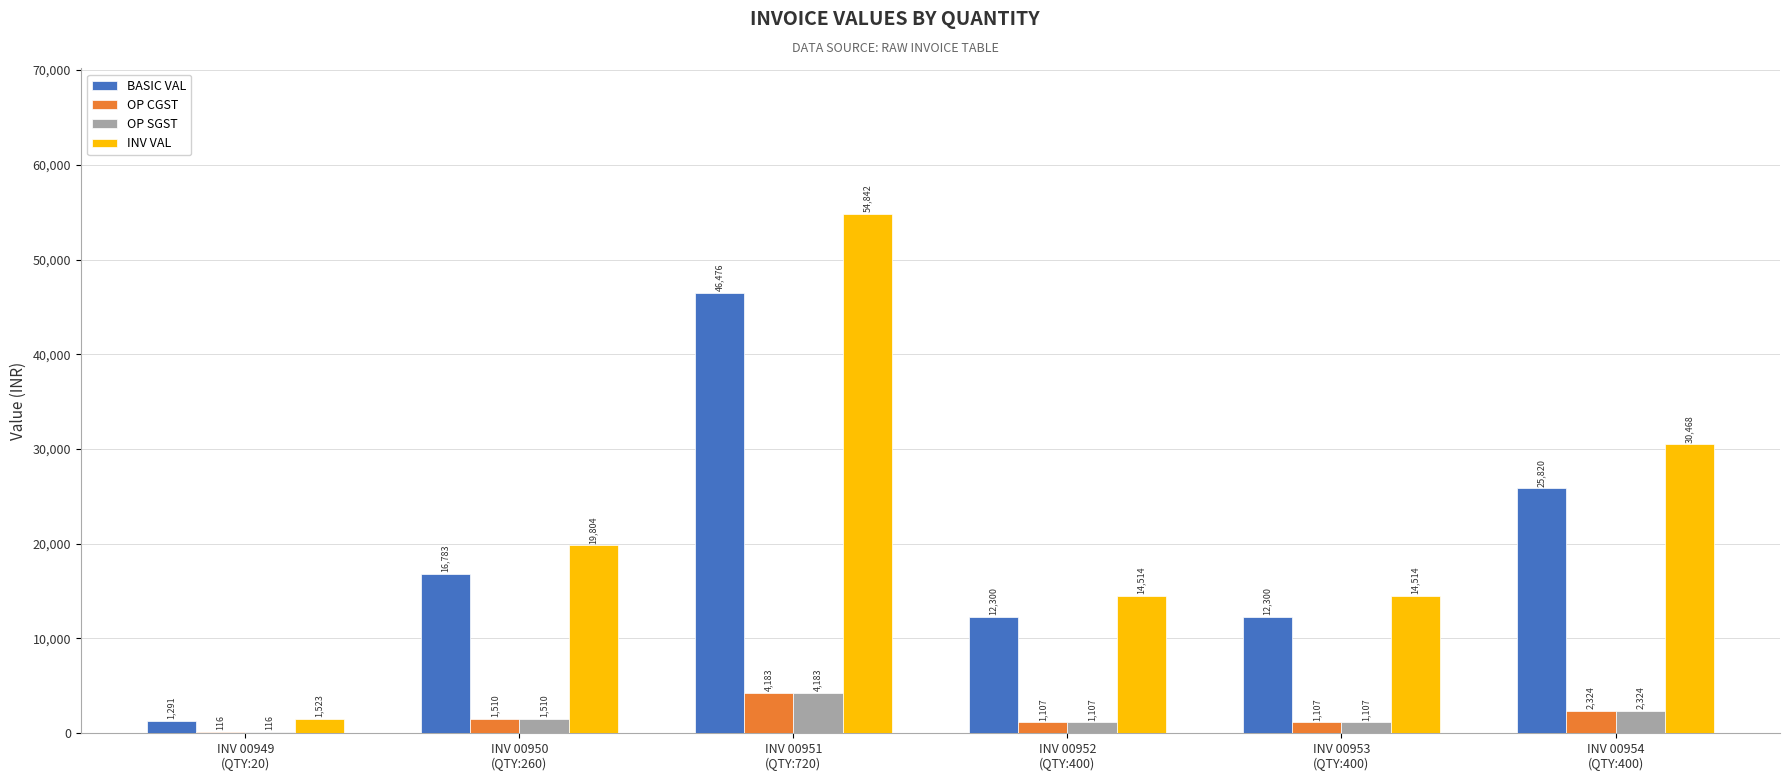

Which series has the widest spread of values?

INV VAL